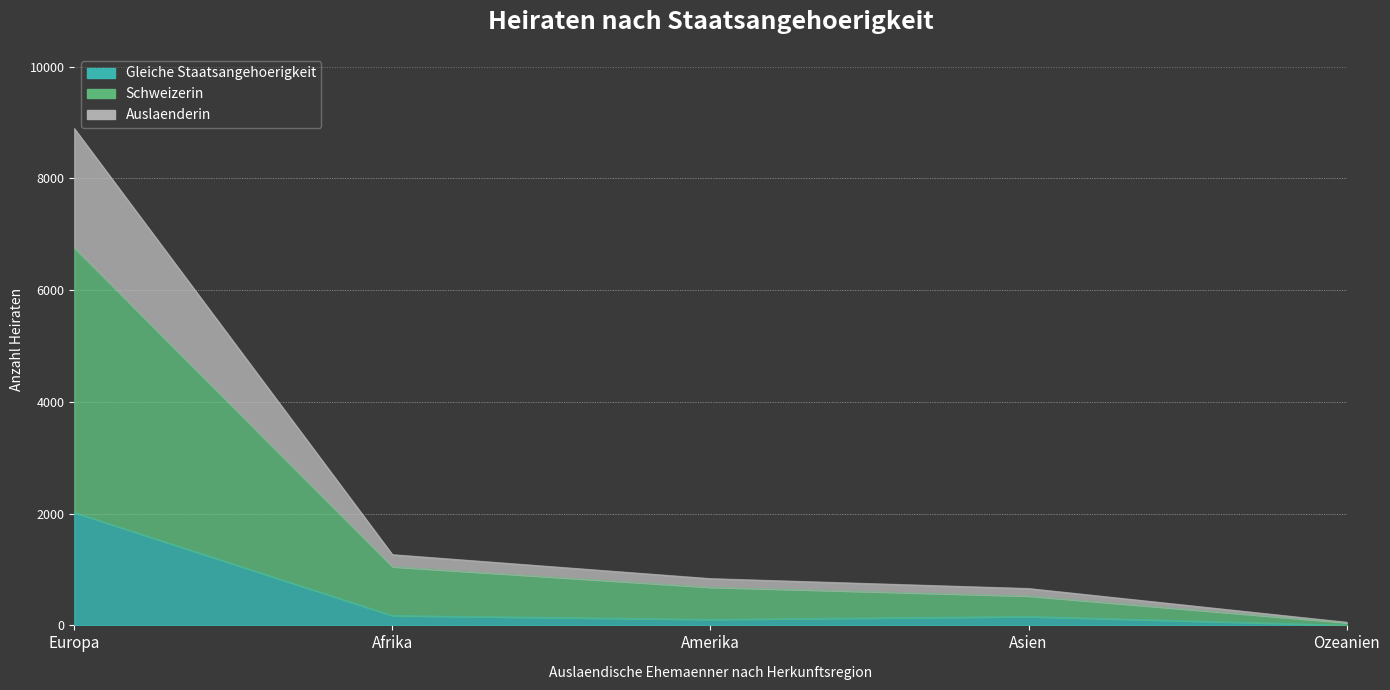

Reading left to right, what are all the values shown in this chart?

Gleiche Staatsangehoerigkeit: Europa=2021	Afrika=175	Amerika=107	Asien=158	Ozeanien=4
Schweizerin: Europa=6759	Afrika=1050	Amerika=683	Asien=526	Ozeanien=49
Auslaenderin: Europa=8893	Afrika=1266	Amerika=837	Asien=660	Ozeanien=56